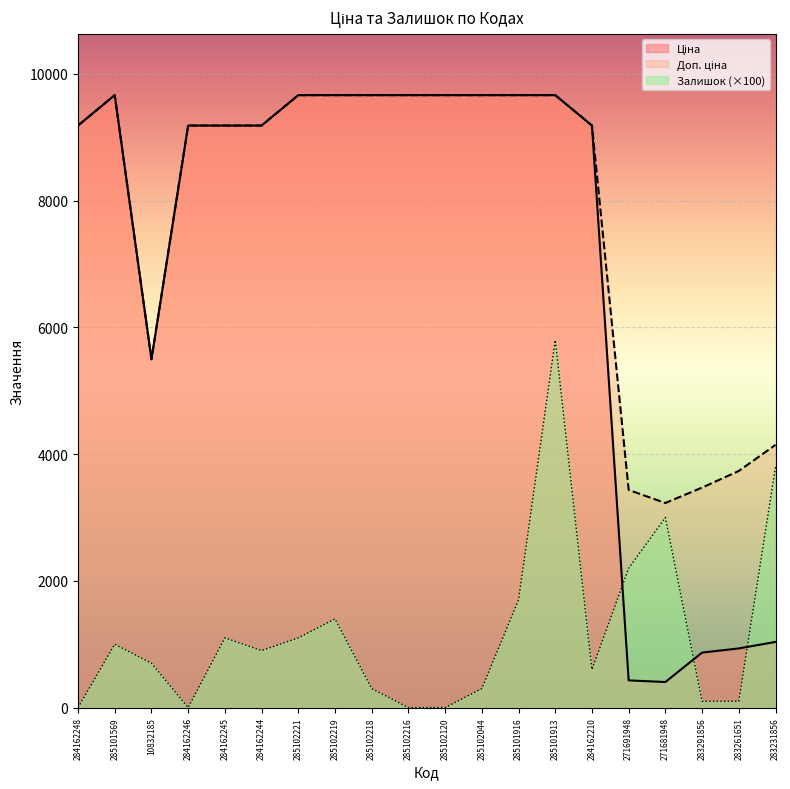

True or false: Доп. ціна and Ціна cross at least once.

False